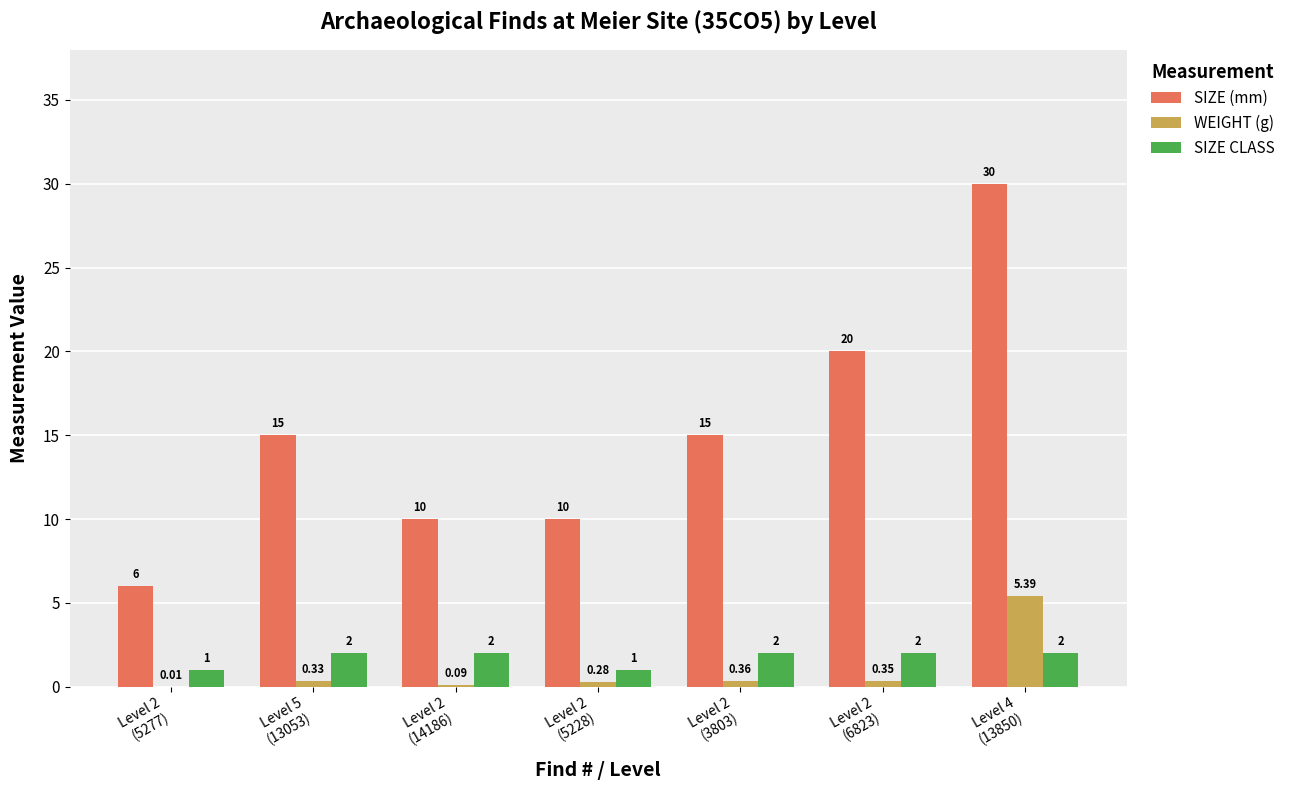

How many groups of bars are there?

7